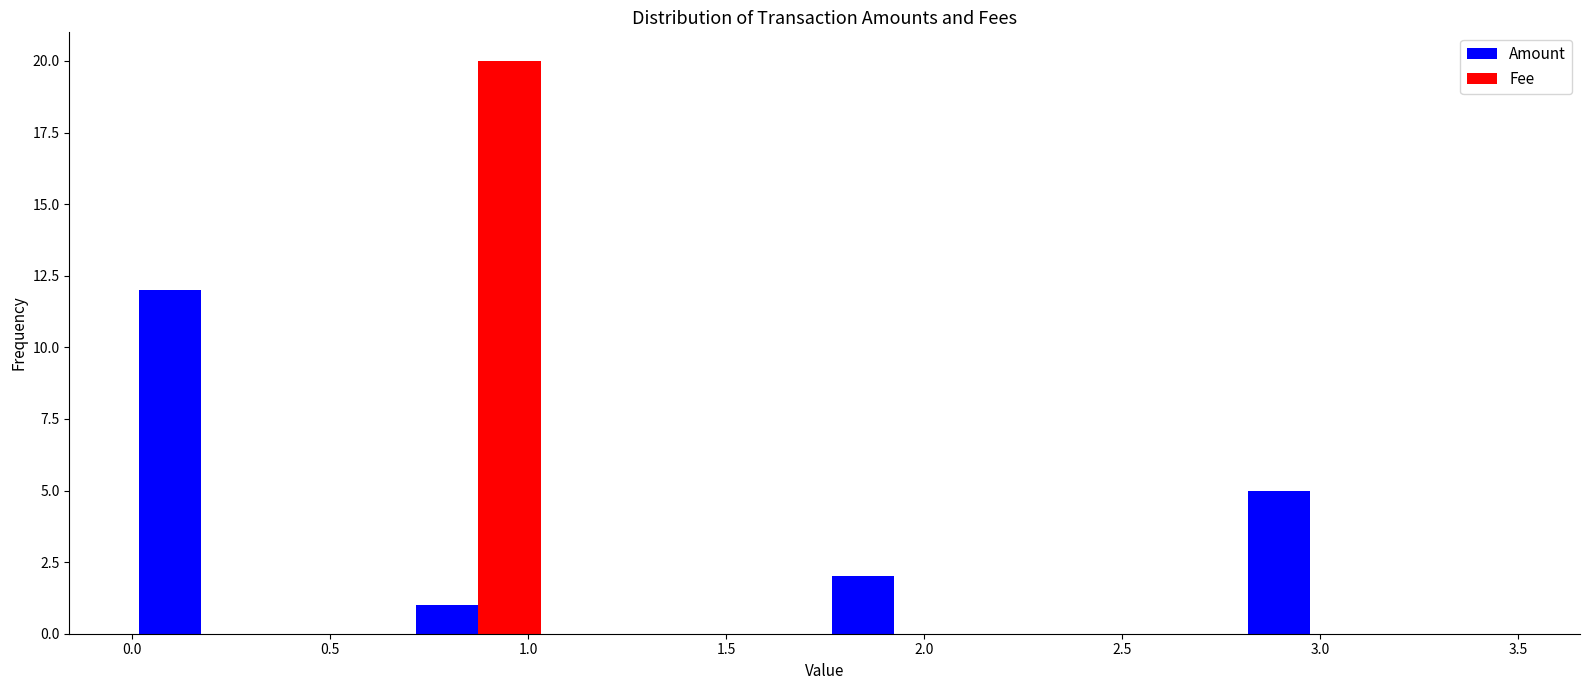

Reading left to right, list every range on the x-axis with the height of the bar of each series over it. The values are not printed on the chart, so give them approximately, as read against the axis.

0.00 to 0.35: Amount=12	Fee=0
0.35 to 0.70: Amount=0	Fee=0
0.70 to 1.05: Amount=1	Fee=20
1.05 to 1.40: Amount=0	Fee=0
1.40 to 1.75: Amount=0	Fee=0
1.75 to 2.10: Amount=2	Fee=0
2.10 to 2.45: Amount=0	Fee=0
2.45 to 2.80: Amount=0	Fee=0
2.80 to 3.15: Amount=5	Fee=0
3.15 to 3.50: Amount=0	Fee=0